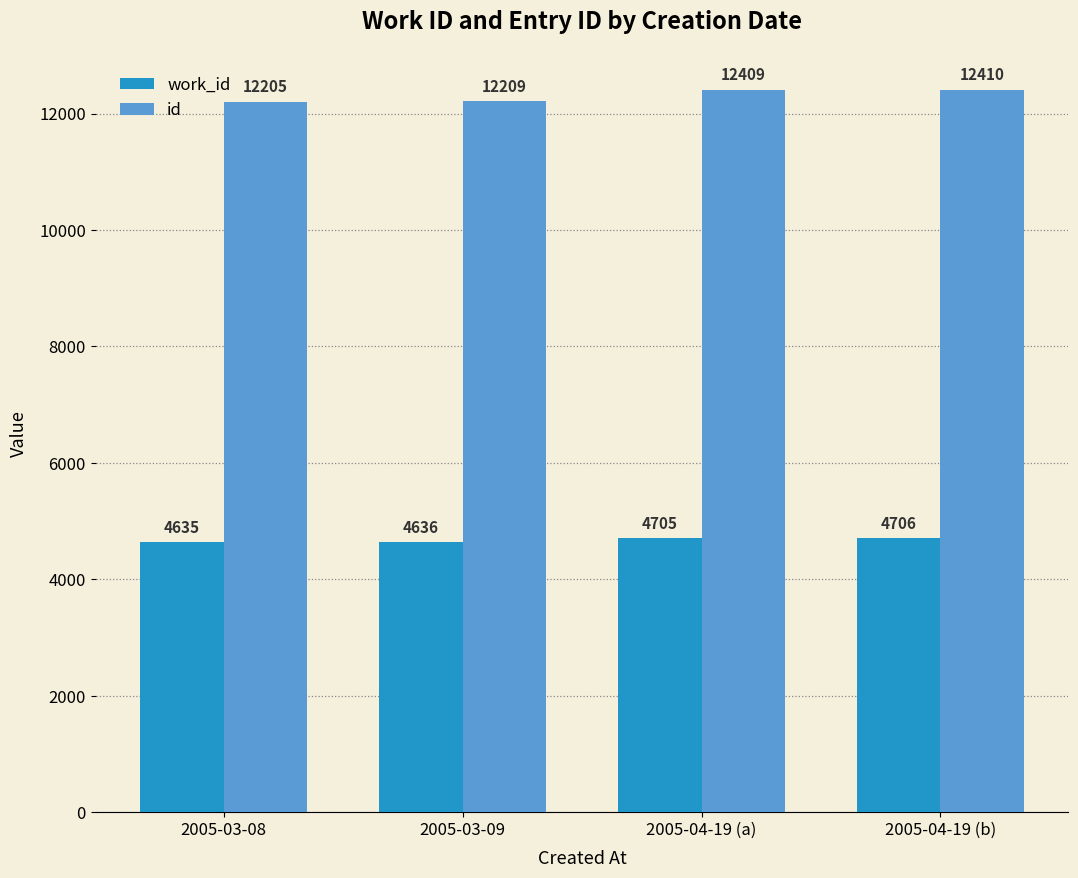

Reading left to right, what are all the values shown in this chart?

work_id: 4635	4636	4705	4706
id: 12205	12209	12409	12410